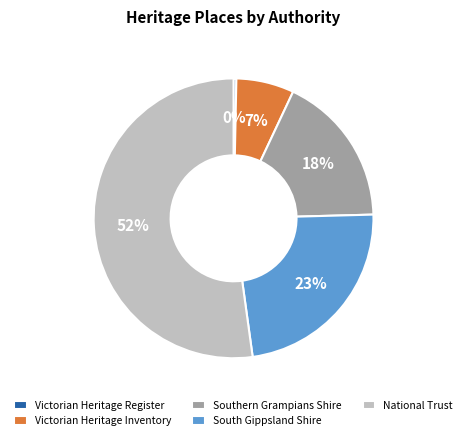

Which has a higher value, Southern Grampians Shire or Victorian Heritage Register?

Southern Grampians Shire